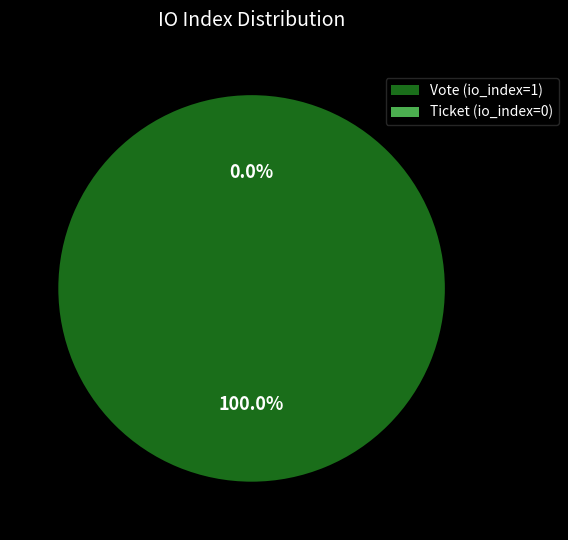

Which has a higher value, Ticket (io_index=0) or Vote (io_index=1)?

Vote (io_index=1)